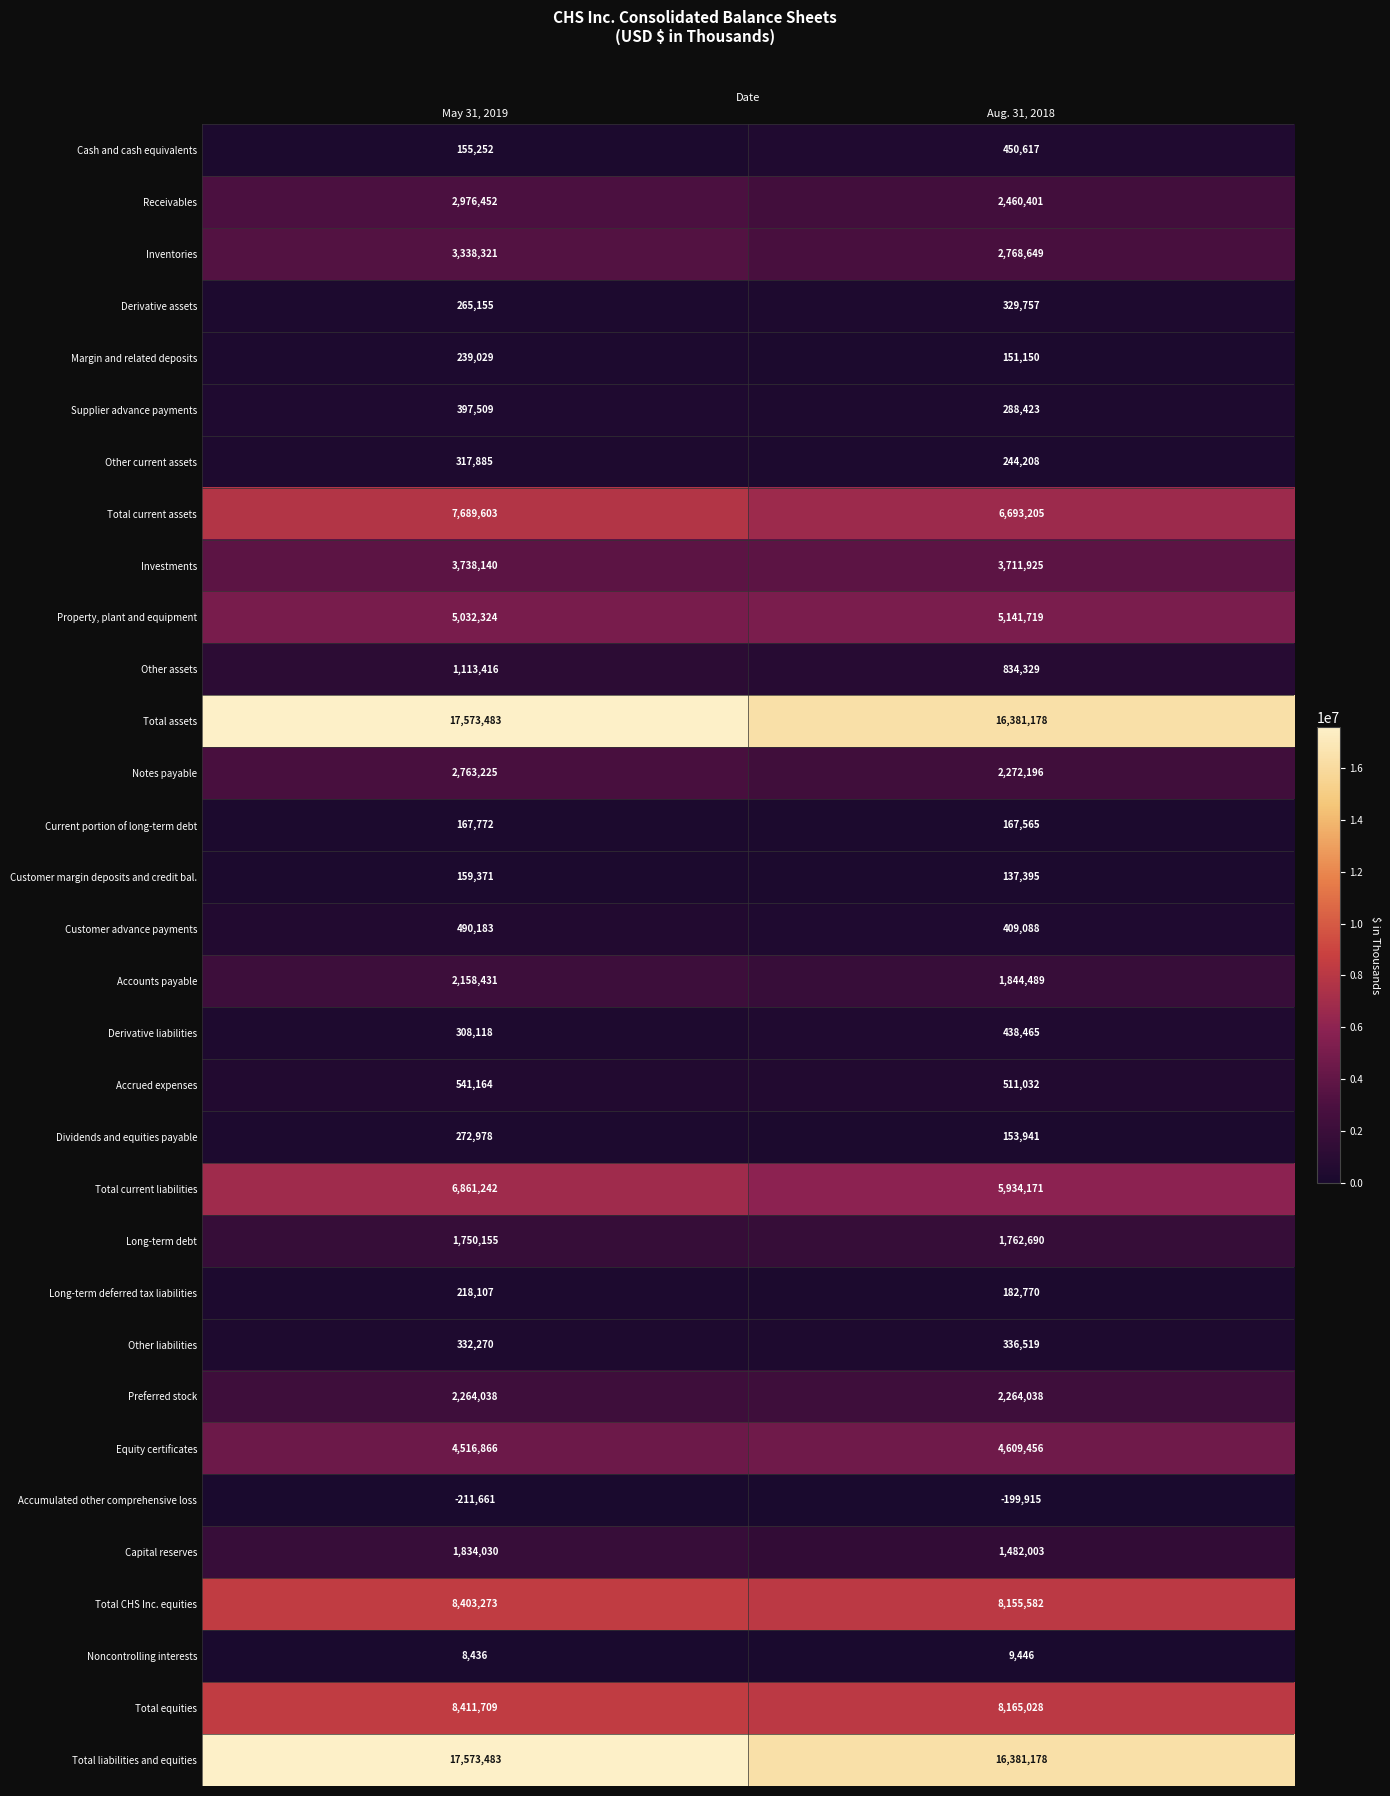

At which label does Supplier advance payments reach its peak?

May 31, 2019